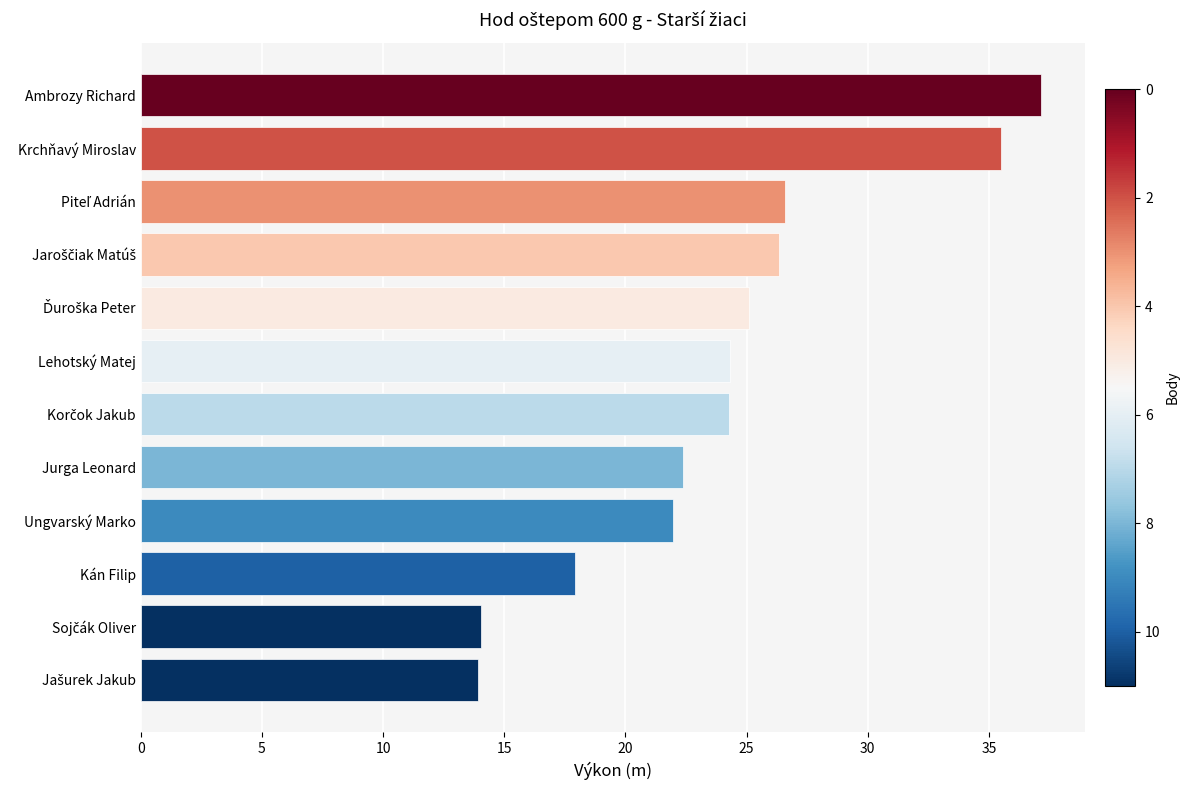

What is the sum of all values?

289.4